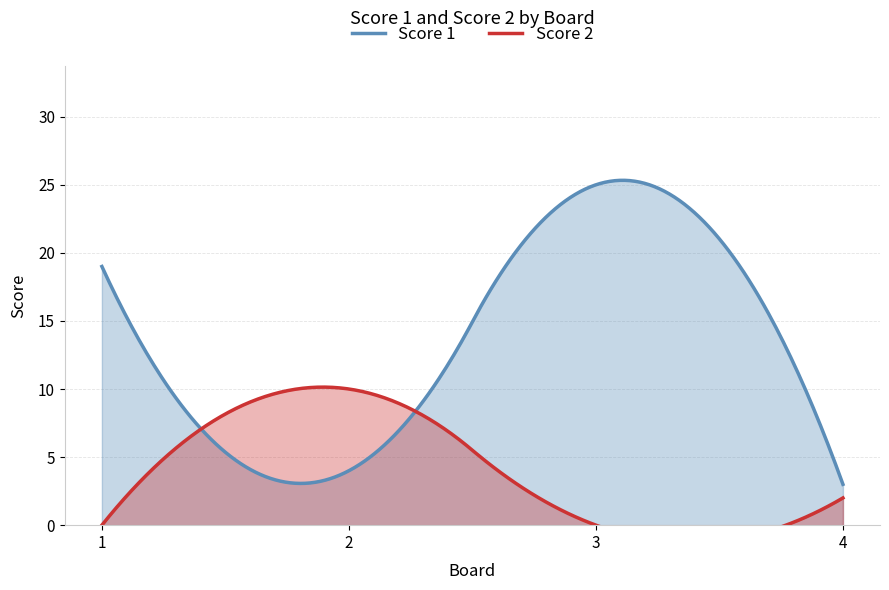

How many intersections are there between Score 2 and Score 1?

2